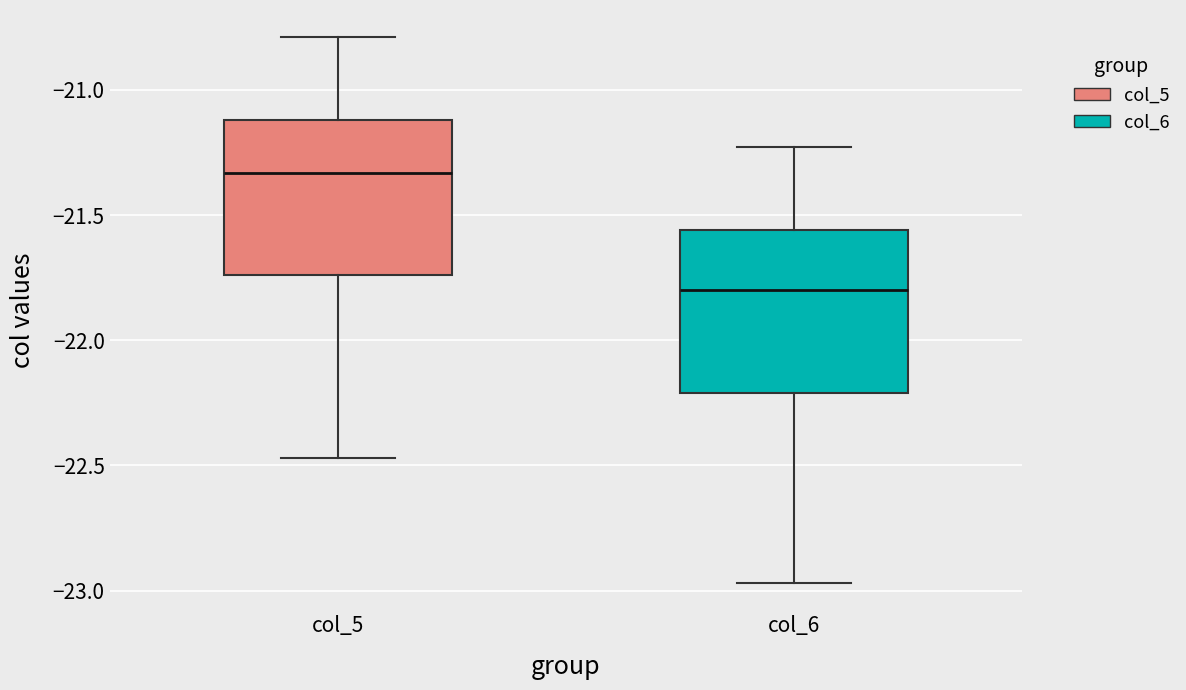

Where does the lower whisker of the box for col_6 end on the y-axis? The values are not printed on the chart, so give them approximately, as read against the axis.

-22.95